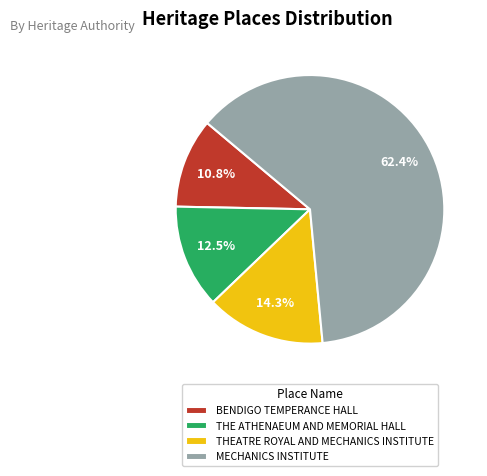

Between BENDIGO TEMPERANCE HALL and THEATRE ROYAL AND MECHANICS INSTITUTE, which is larger?

THEATRE ROYAL AND MECHANICS INSTITUTE